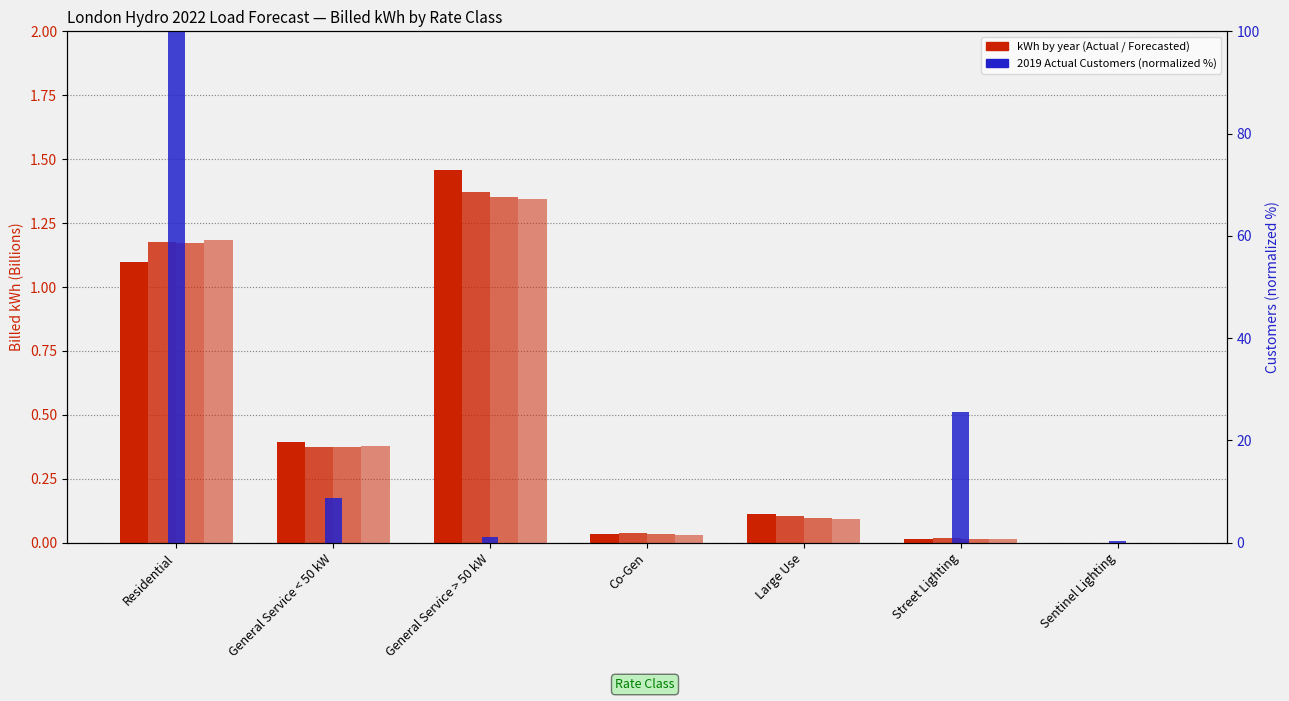

Are the bars grouped side by side (vs. stacked)?

Yes